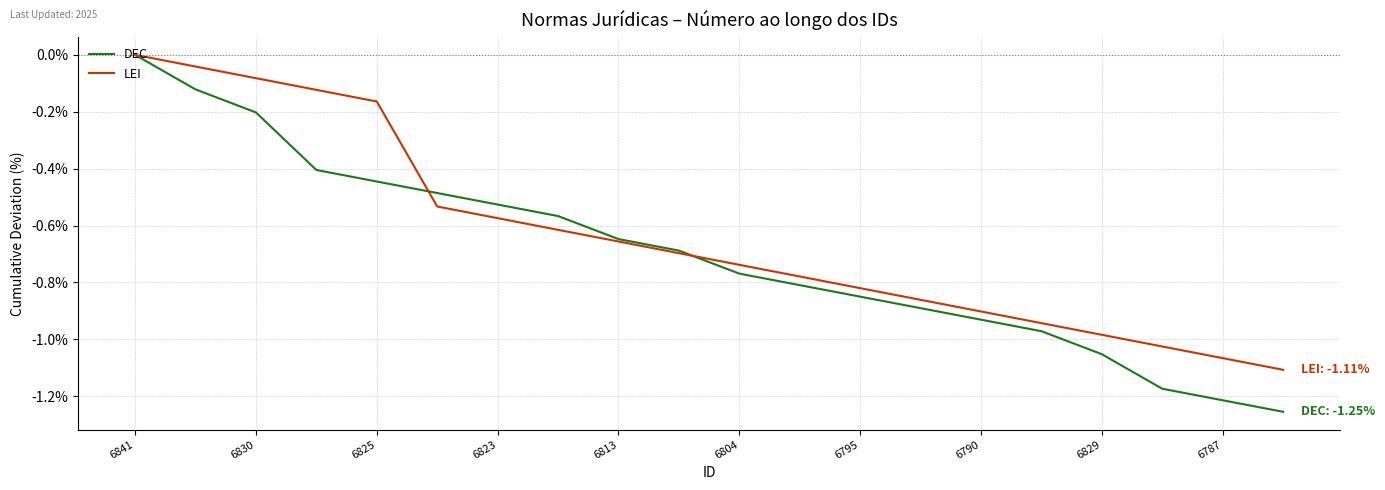

True or false: DEC has more than 1 interior local peaks.

False